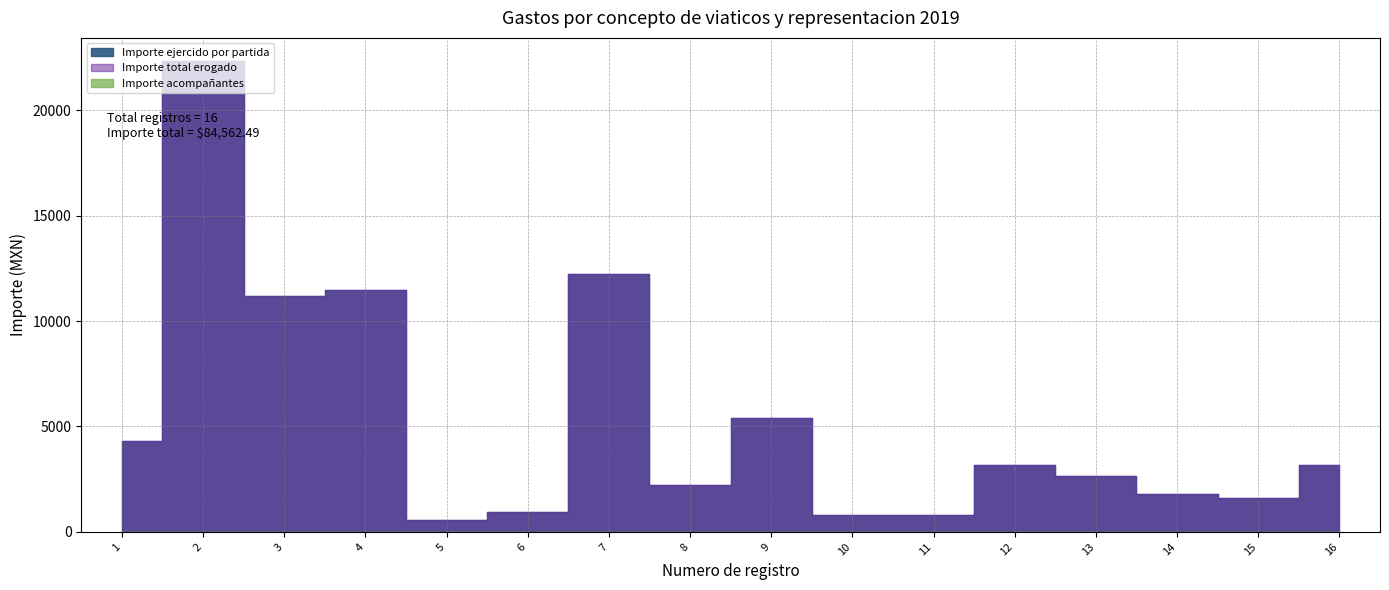

How many values in the Importe total erogado series exceed 3171?

8